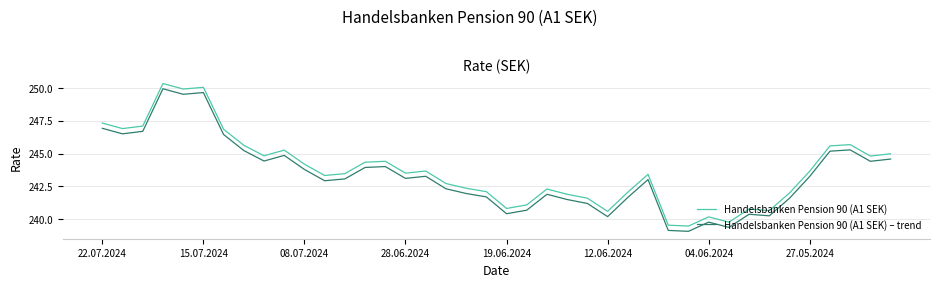

What is the minimum value for Handelsbanken Pension 90 (A1 SEK)?

239.5